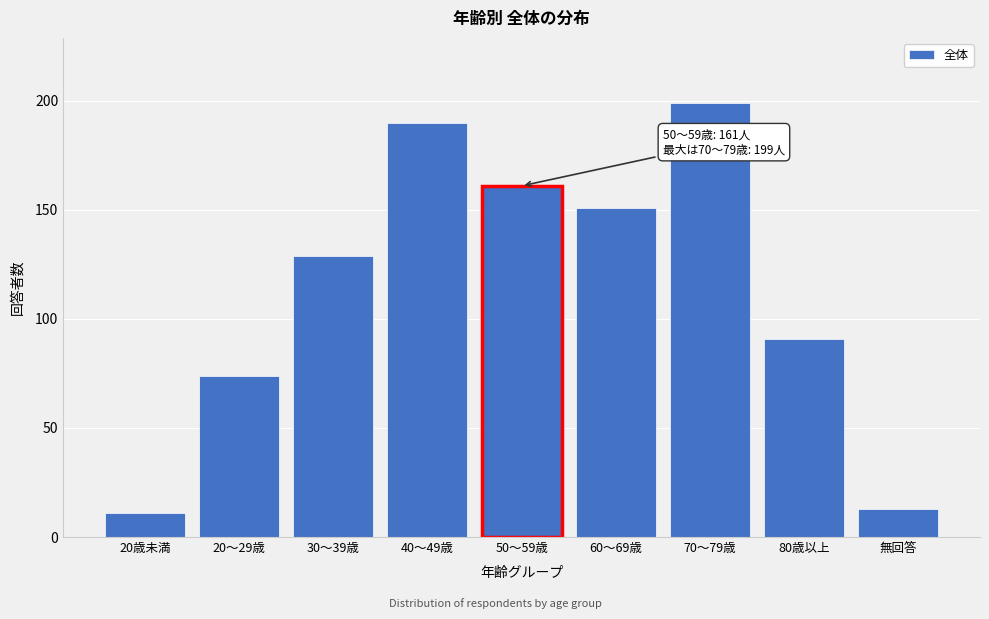

Reading left to right, transcribe all the data shown in this chart.

11	74	129	190	161	151	199	91	13